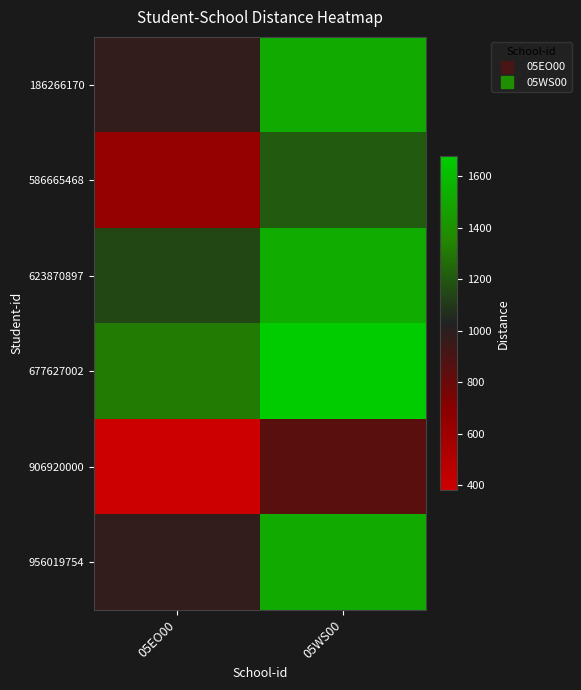

What is the spread (max minus min) of values at 05EO00?

933.6